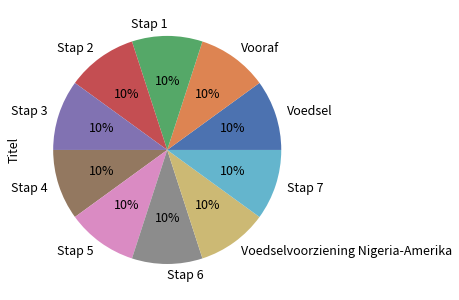

Count the number of slices in the pie.

10